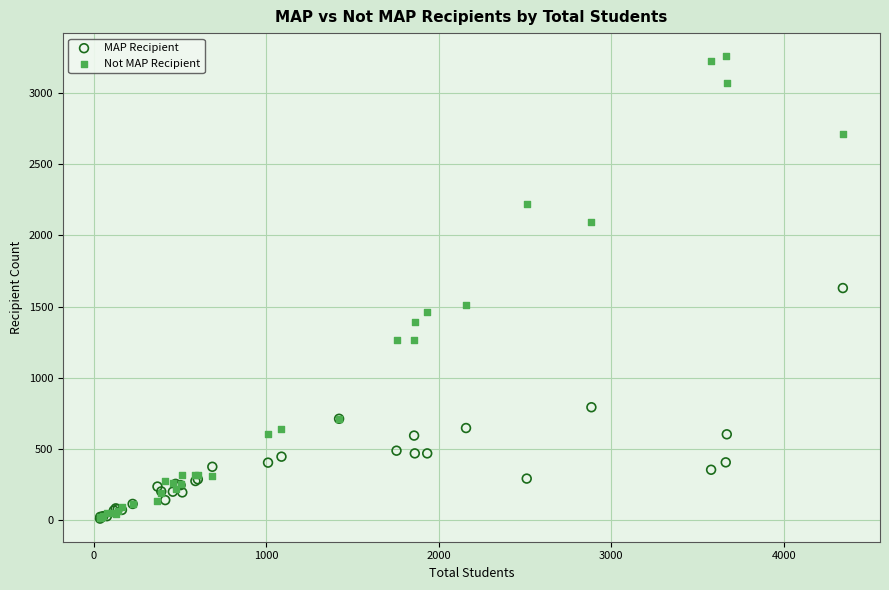

What are all the series names shown in the legend?

MAP Recipient, Not MAP Recipient